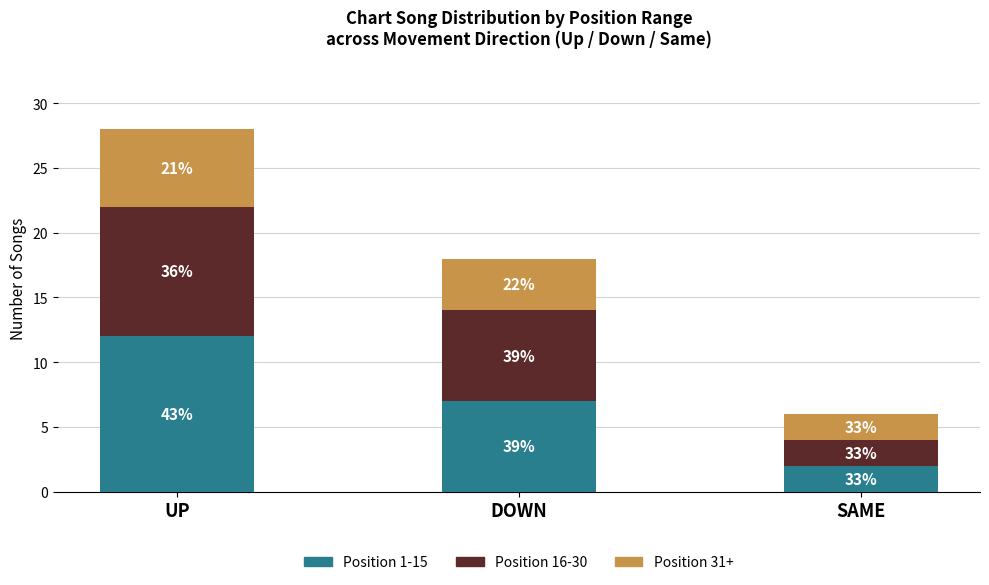

Where does the Position 16-30 series first go above 7?

UP